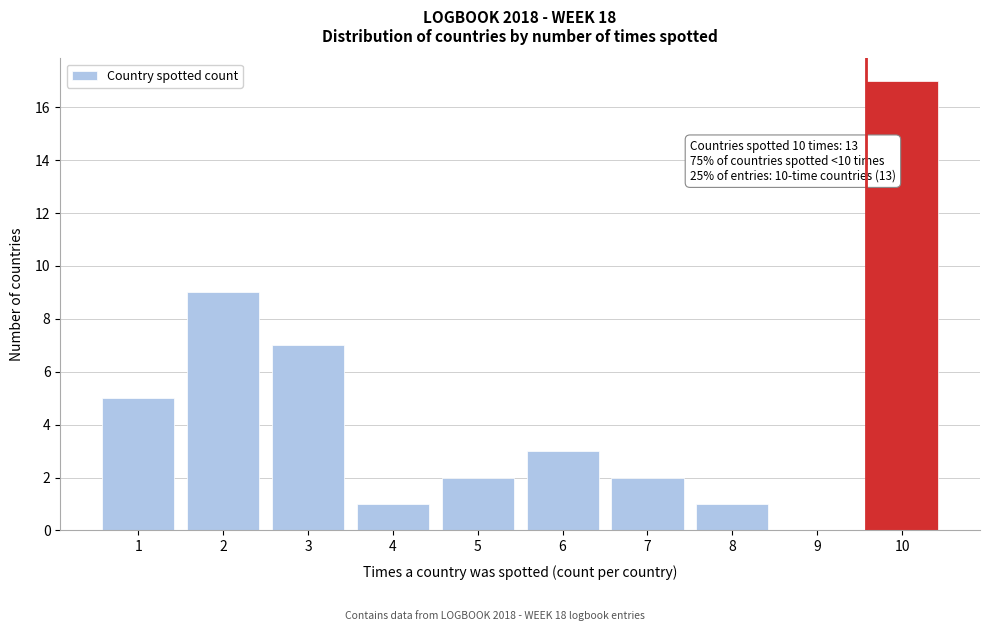

Reading right to left, what are all the values shown in this chart?

10=17	9=0	8=1	7=2	6=3	5=2	4=1	3=7	2=9	1=5